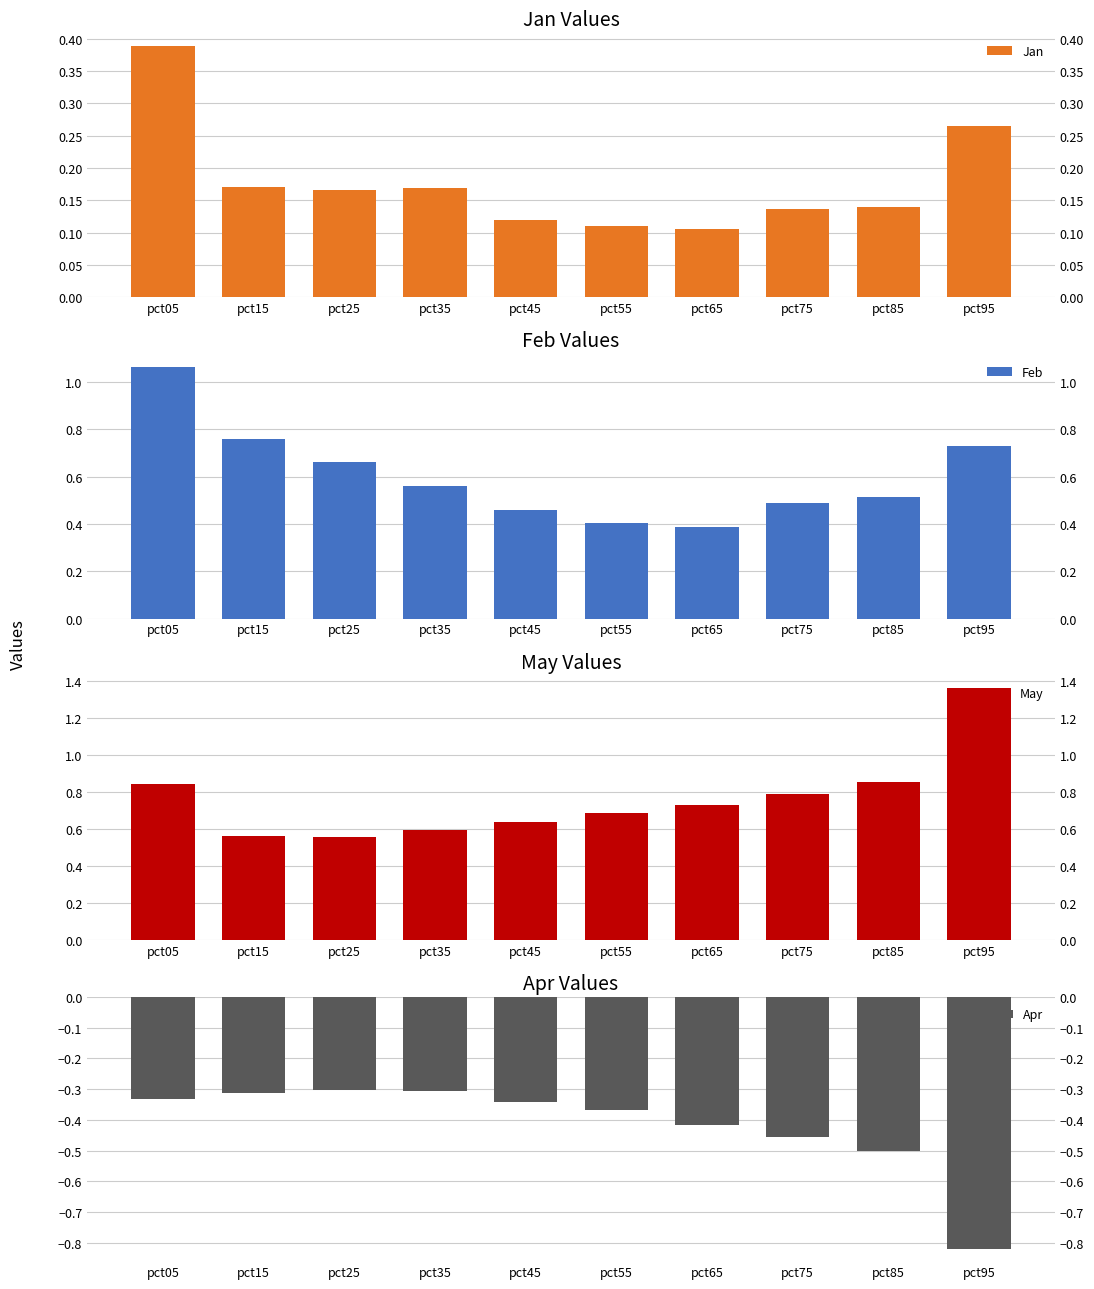

At which category does the chart reach its peak across all series?

pct95